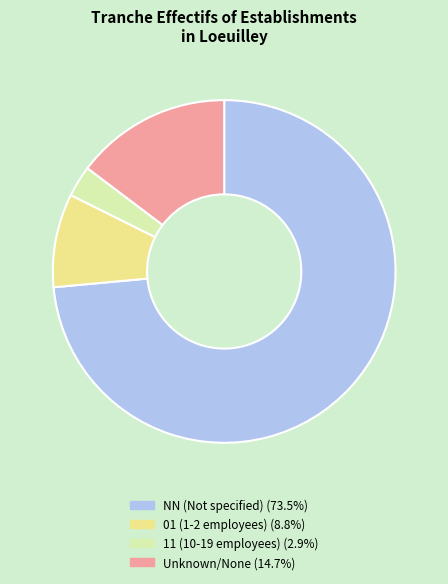

Is there any slice that represents more than half of the pie?

Yes